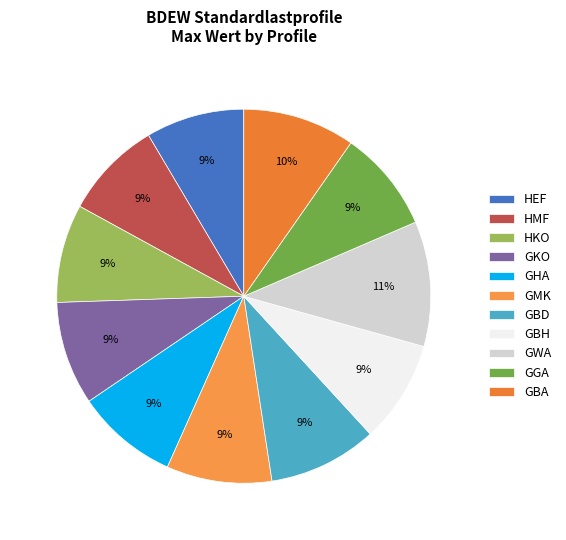

How many segments does this pie chart have?

11